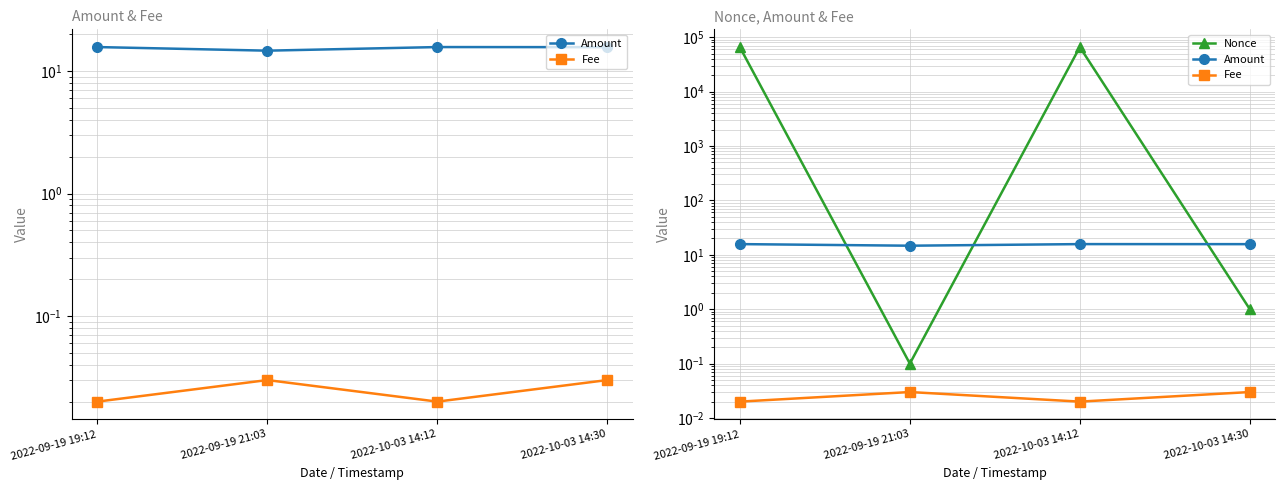

Which series has the largest range (max minus min)?

Nonce